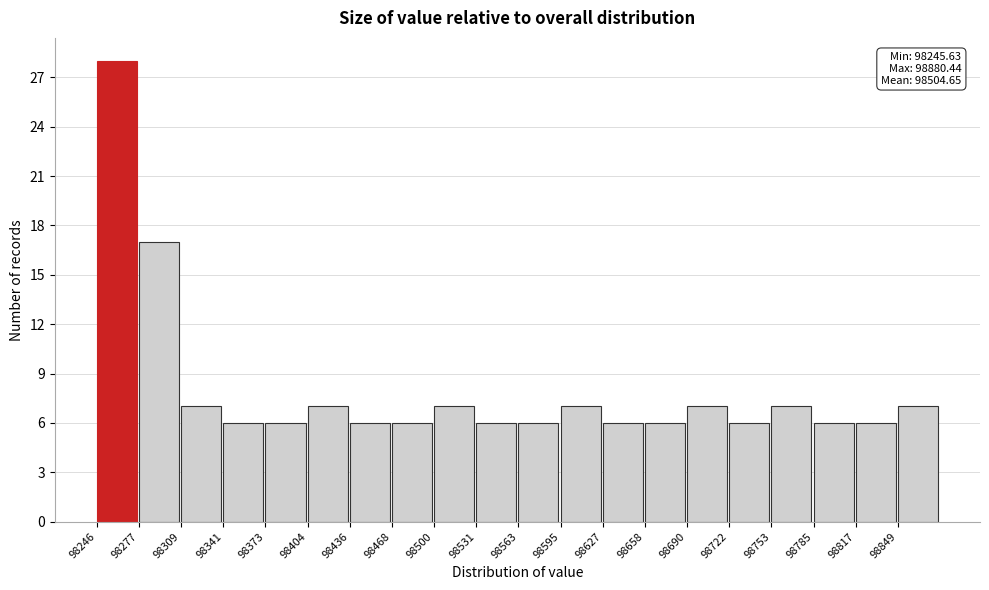

Over which range of the x-axis is the bar tallest?

98245 to 98275